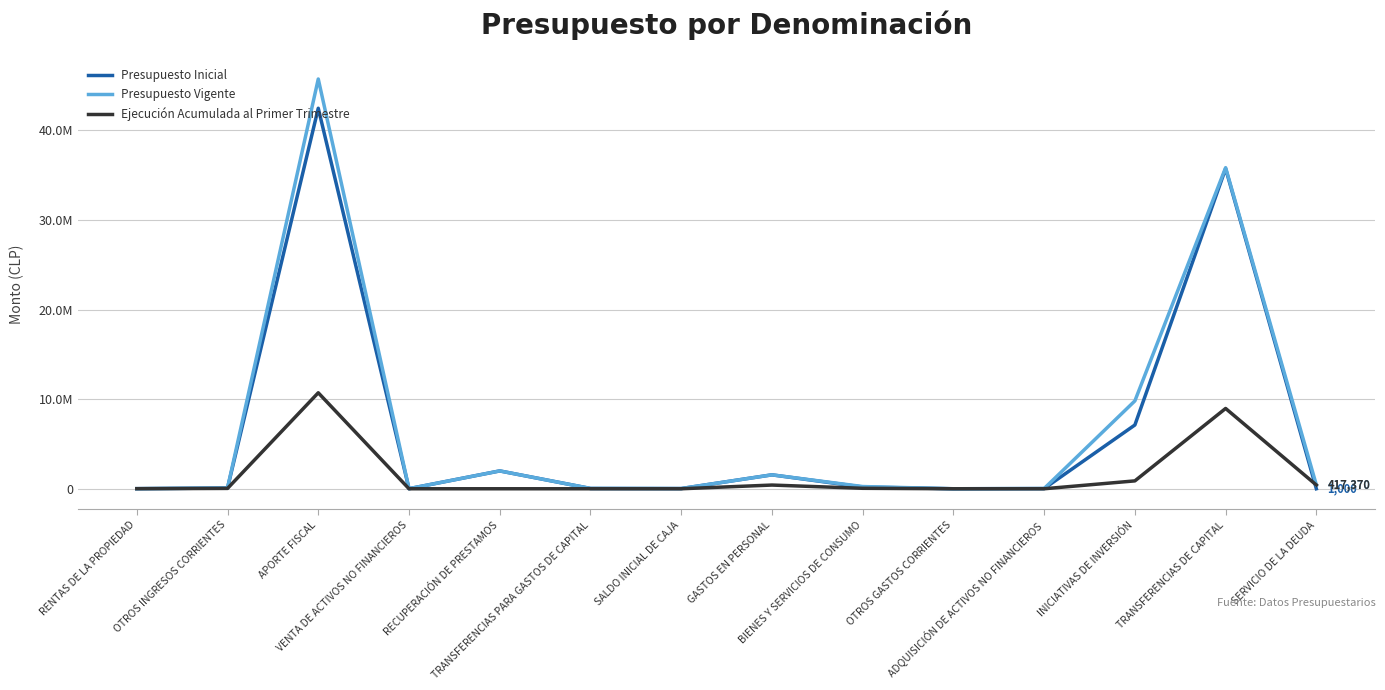

What are all the series names shown in the legend?

Presupuesto Inicial, Presupuesto Vigente, Ejecución Acumulada al Primer Trimestre